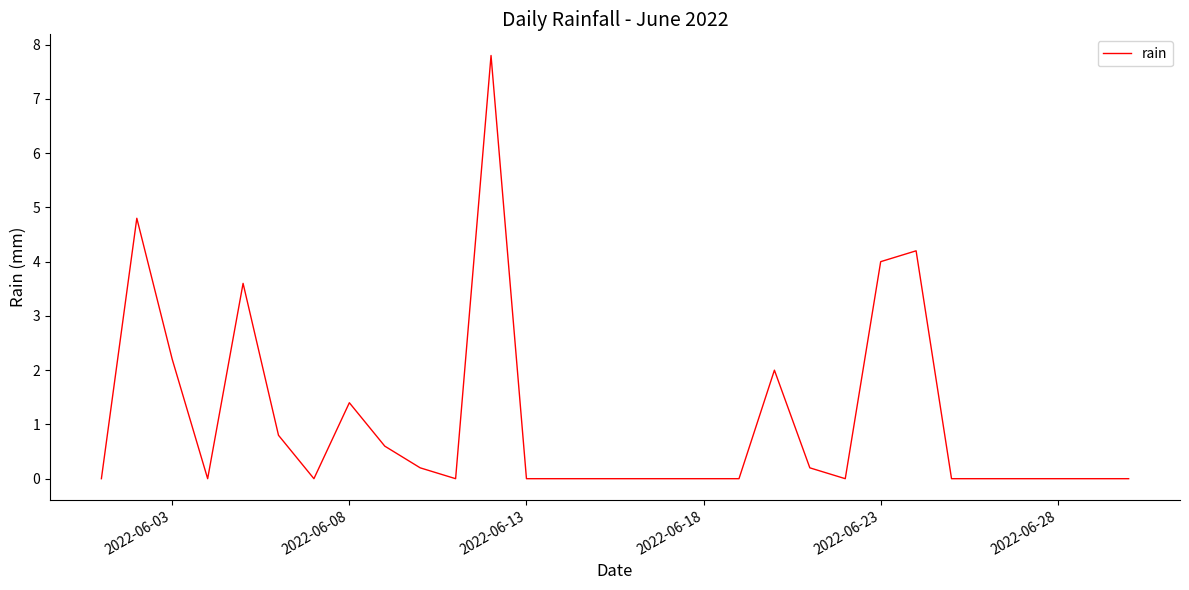

What is the difference between the maximum and minimum values?

7.8